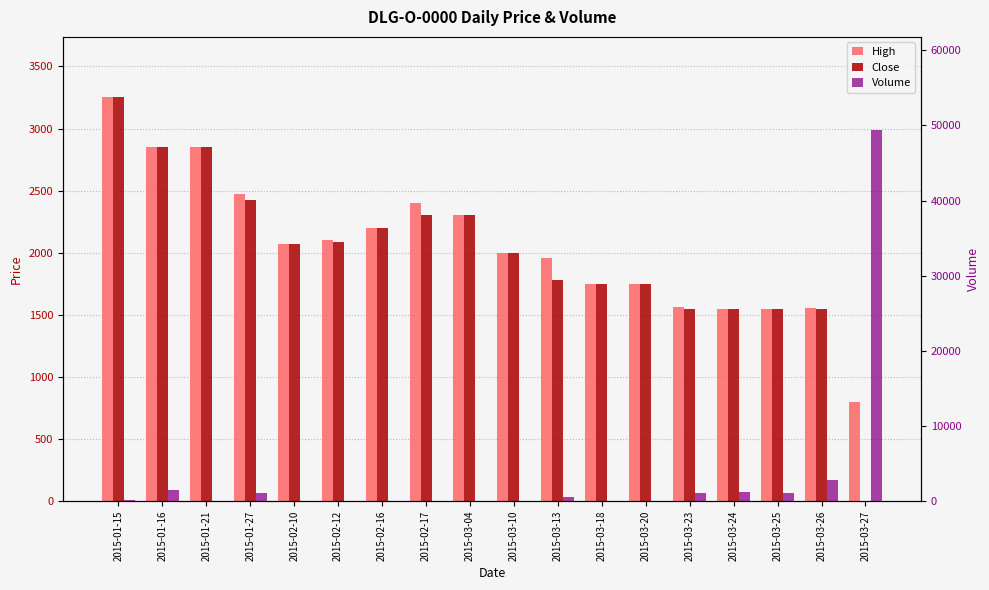

Is the value of High at 2015-03-27 greater than the value of Volume at 2015-03-04?

Yes